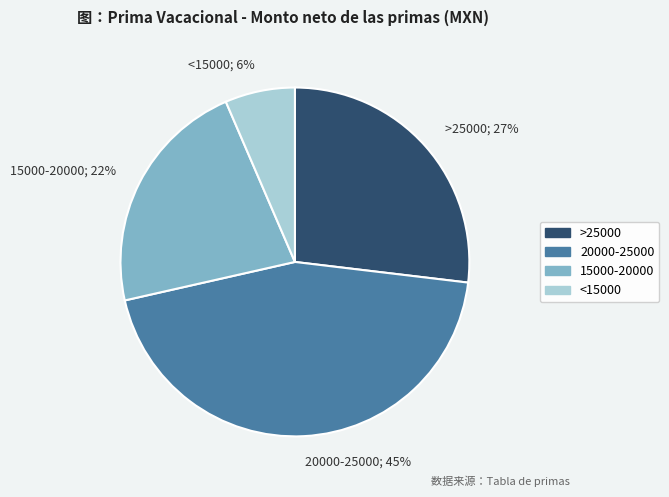

Does 20000-25000; 45% account for over 50% of the chart?

No